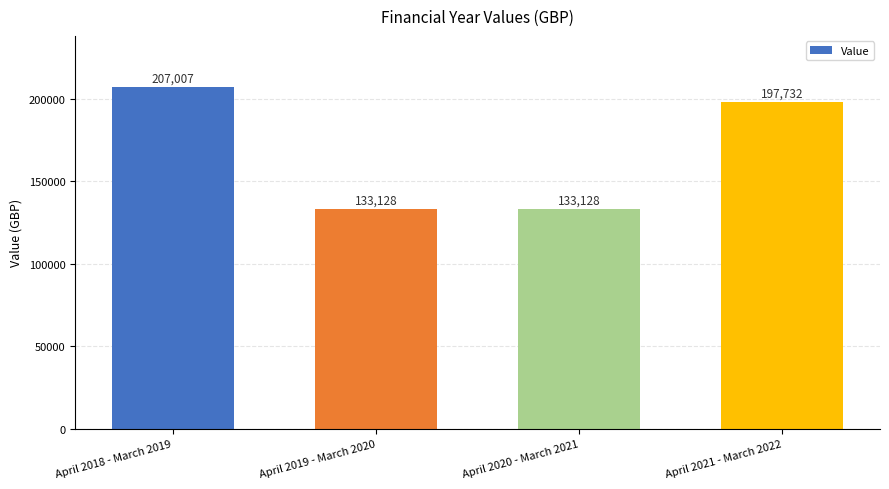

What is the maximum value shown in the chart?

207007